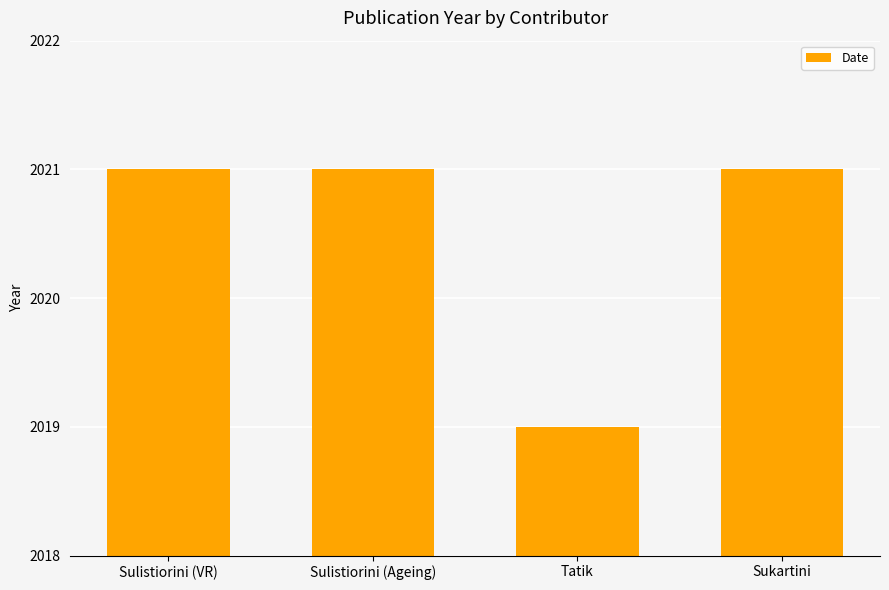

What is the difference between the maximum and minimum values?

2